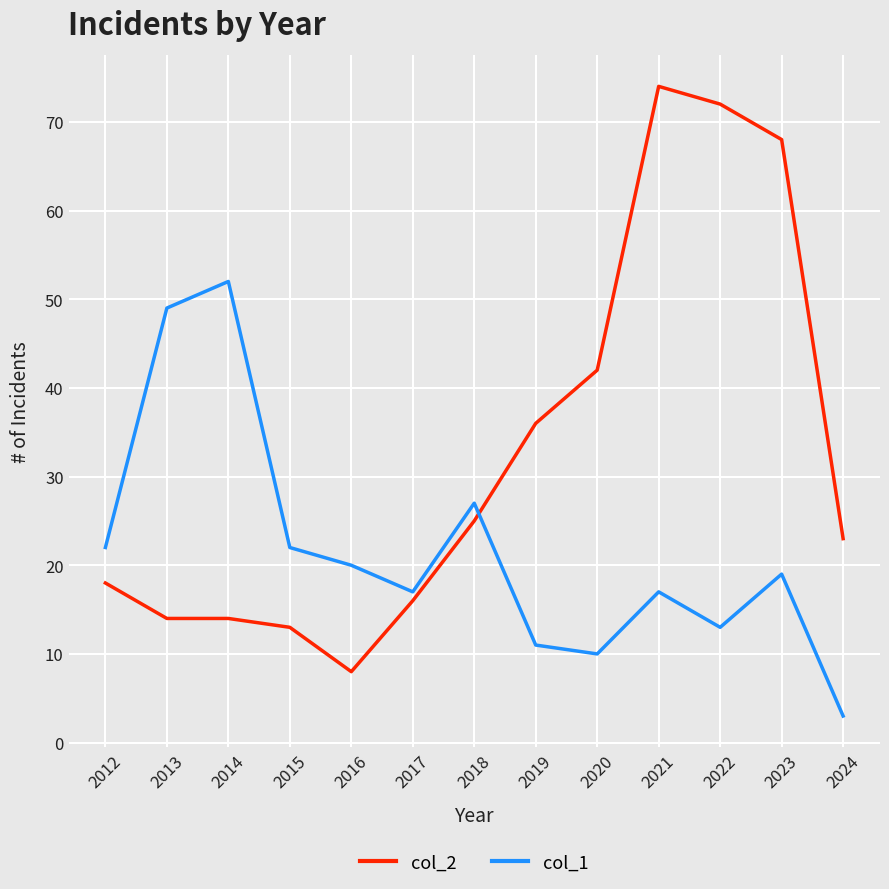

How many times do col_1 and col_2 cross each other?

1